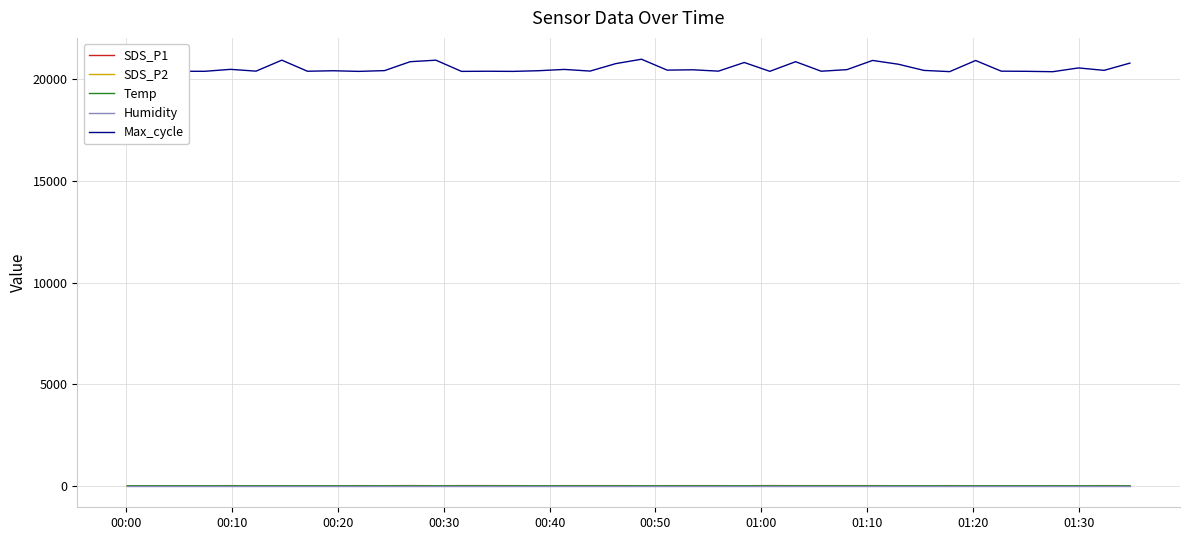

True or false: Humidity and Max_cycle cross at least once.

False